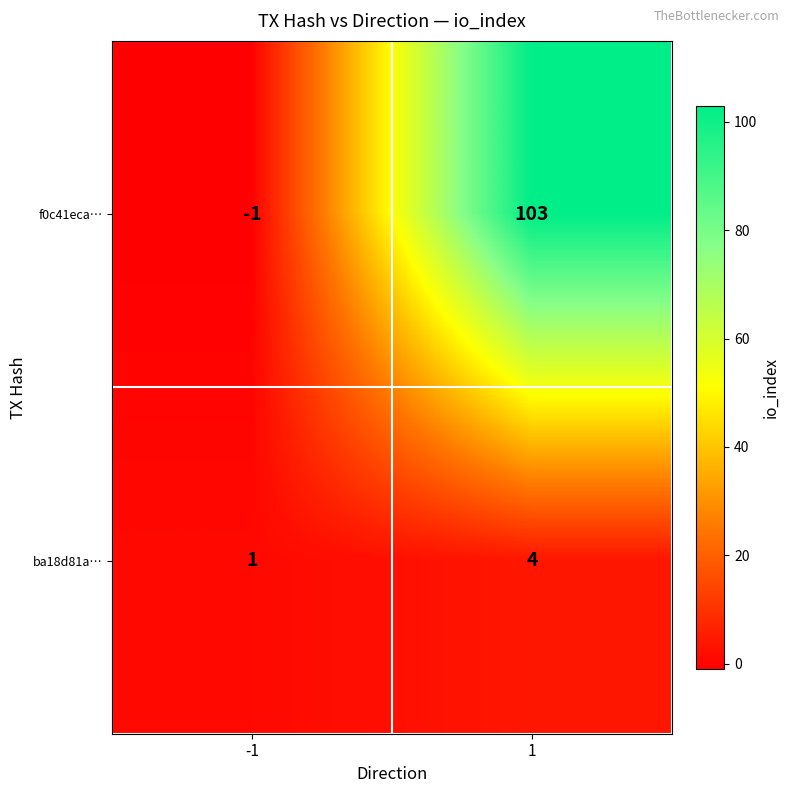

Reading right to left, list all the values displayed in this chart.

f0c41eca…: 103	-1
ba18d81a…: 4	1